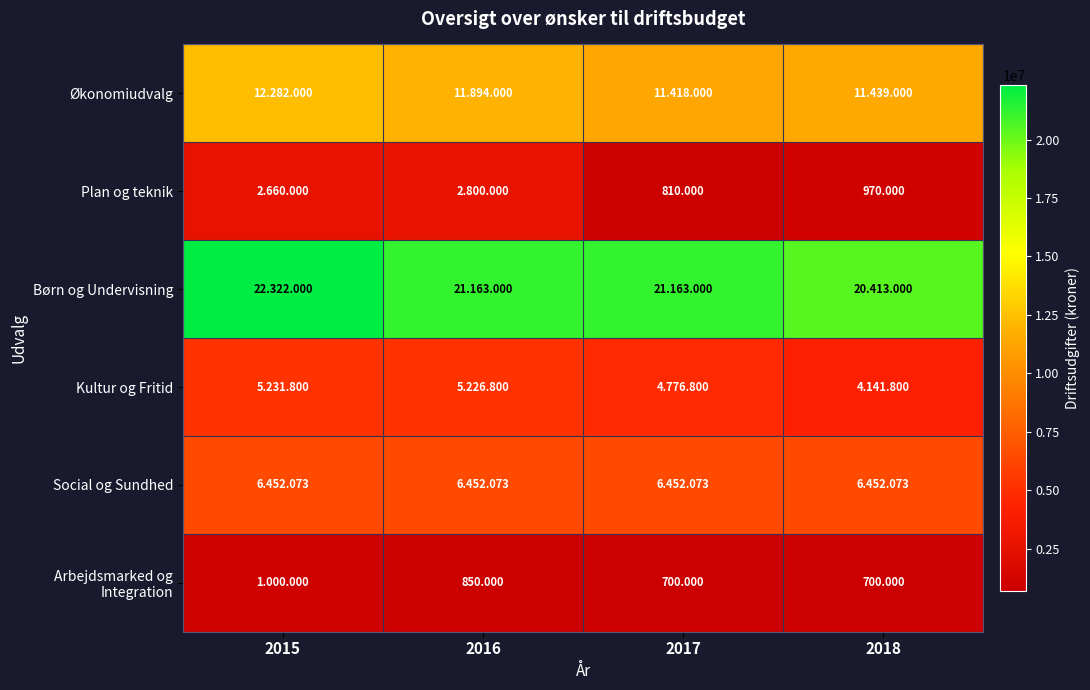

At how many categories does at least one series exceed 12097486?

4